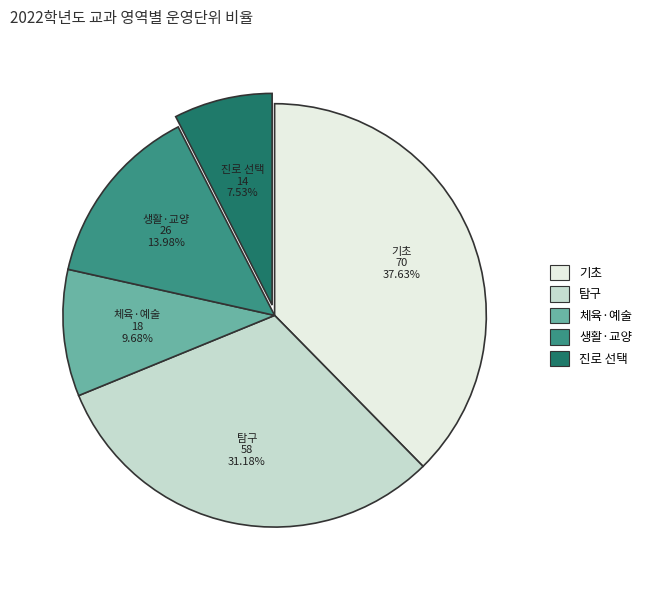

Is 생활·교양 the majority of the pie?

No